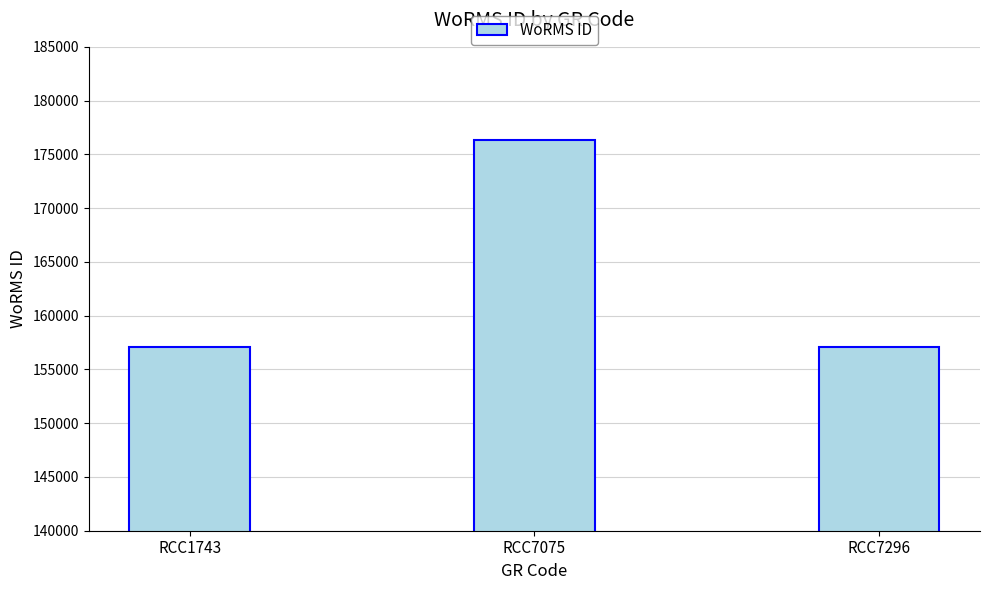

Which has a higher value, RCC7075 or RCC7296?

RCC7075